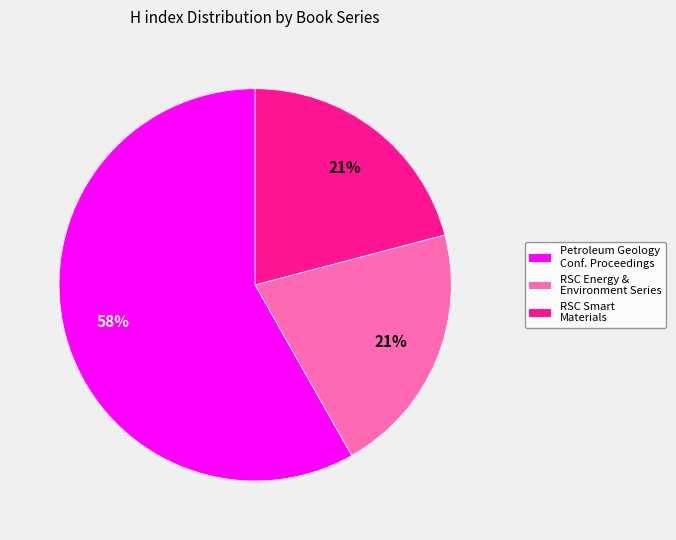

Is there any slice that represents more than half of the pie?

Yes